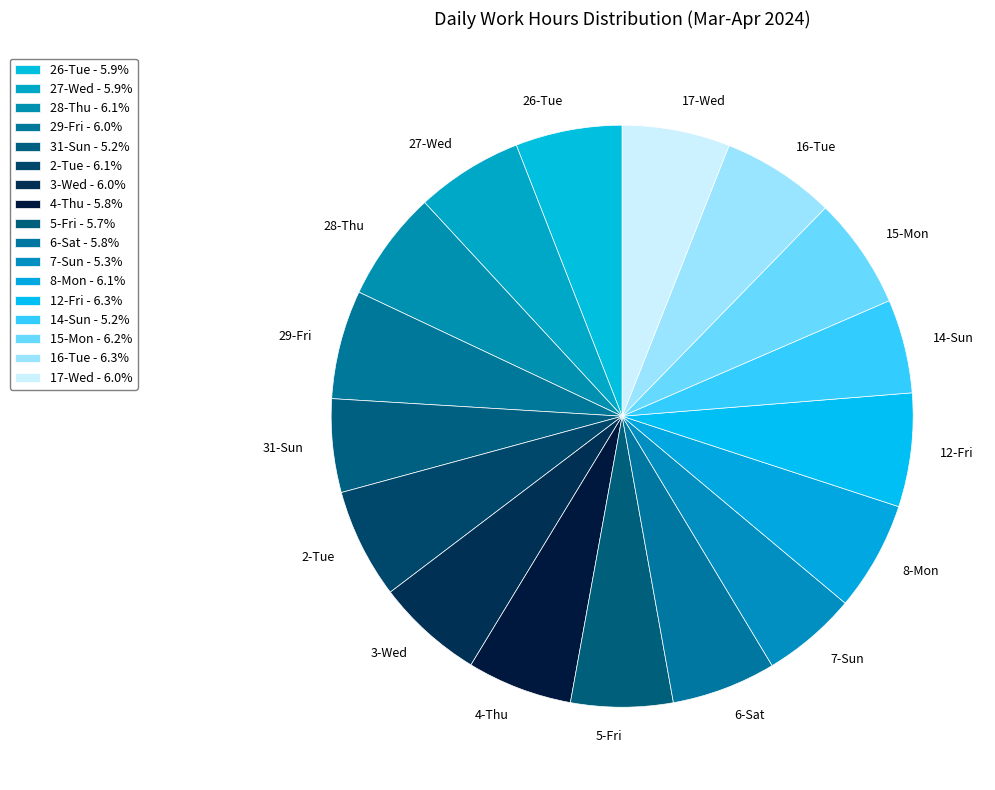

Approximately how many times larger is the value at 8-Mon compared to 4-Thu?

1.0